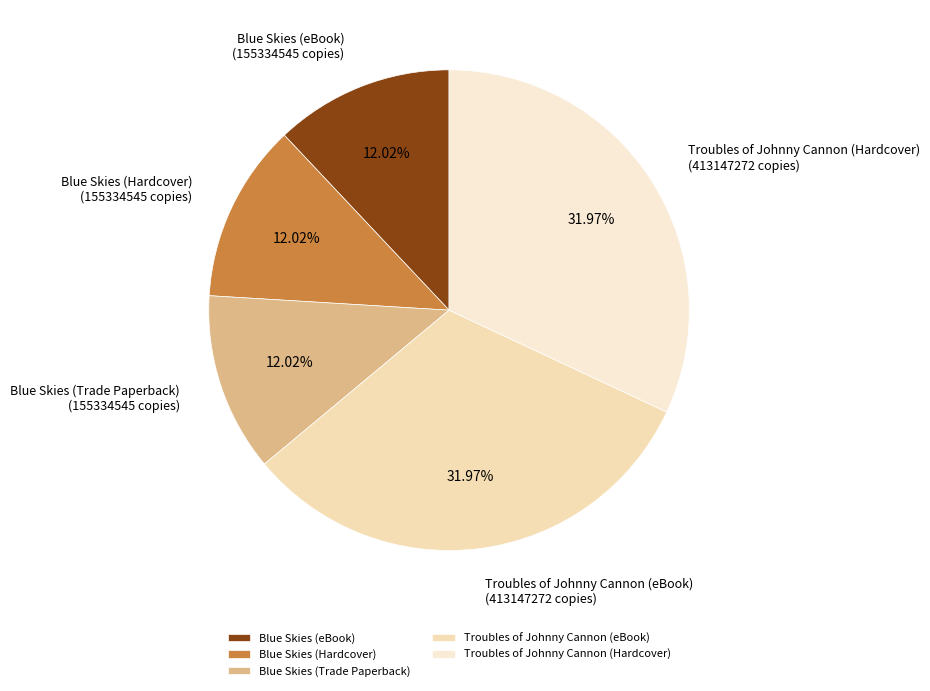

The Troubles of Johnny Cannon (Hardcover) slice represents 32% of the pie. True or false?

True